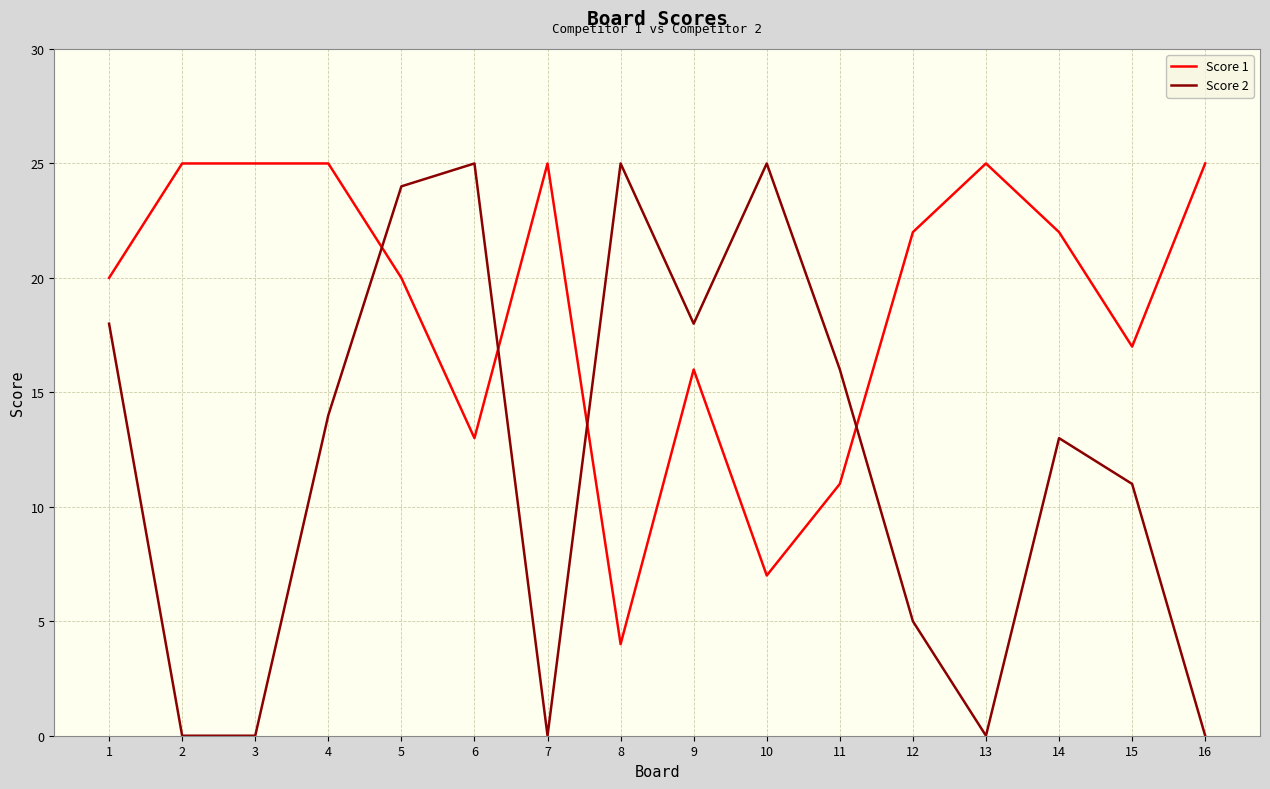

At which category is the sum across all series the highest?

5